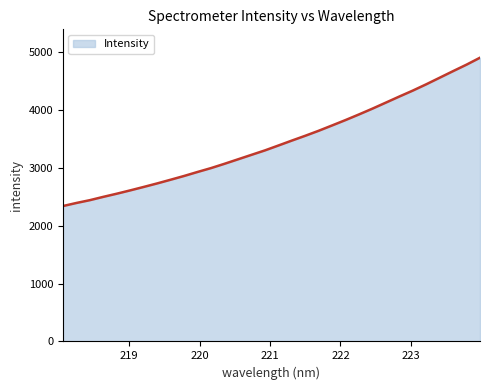

How many values exceed 3386?

16